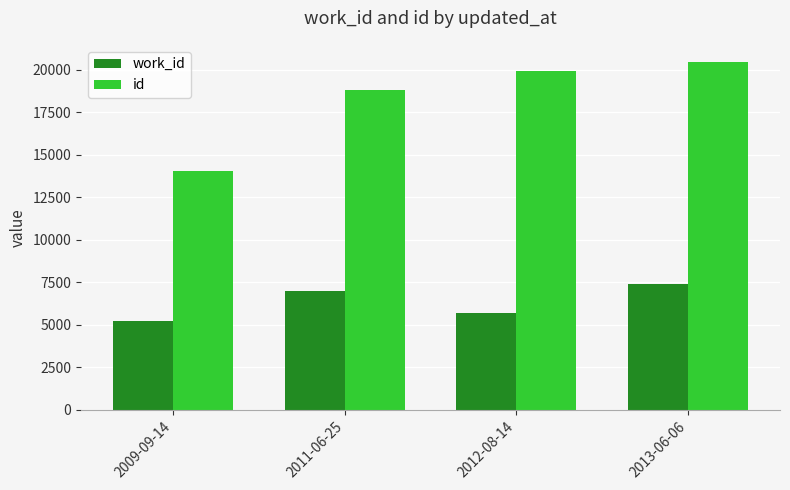

What is the highest value of the id series?

20429